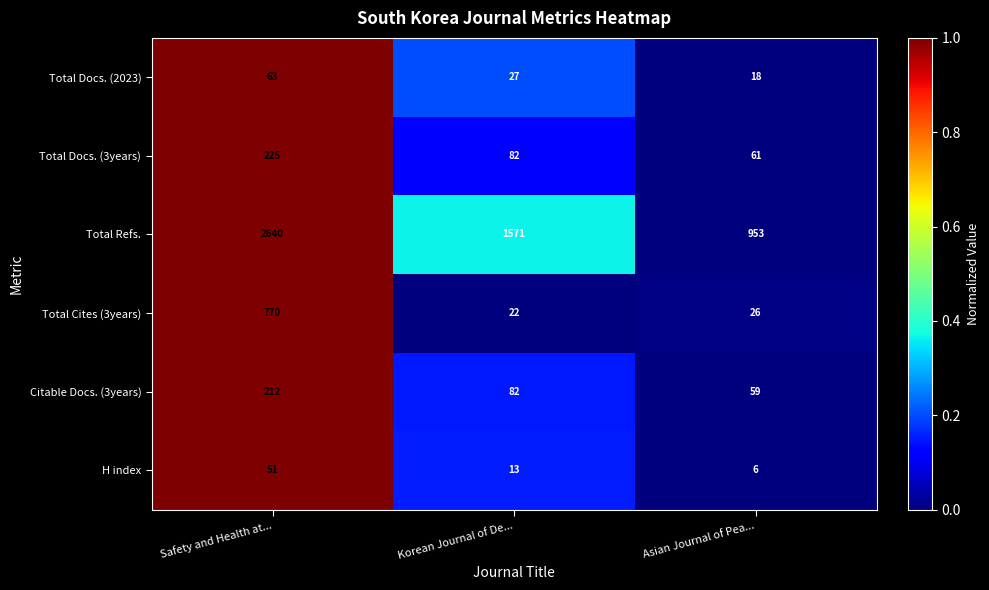

Rank the categories by H index value from lowest to highest.

Asian Journal of Pea..., Korean Journal of De..., Safety and Health at...